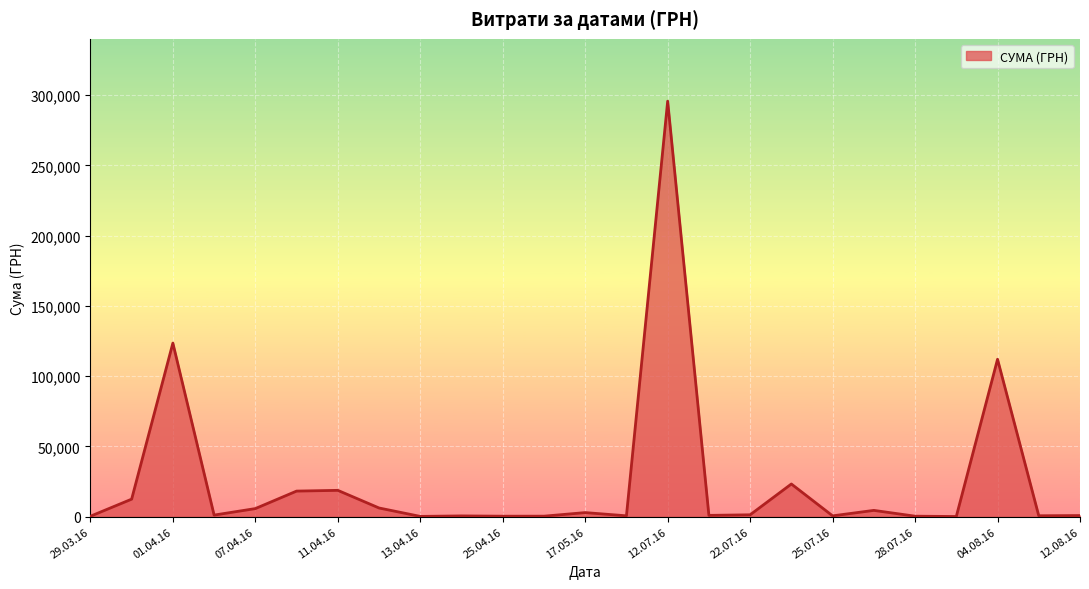

How many lines are shown in the chart?

1